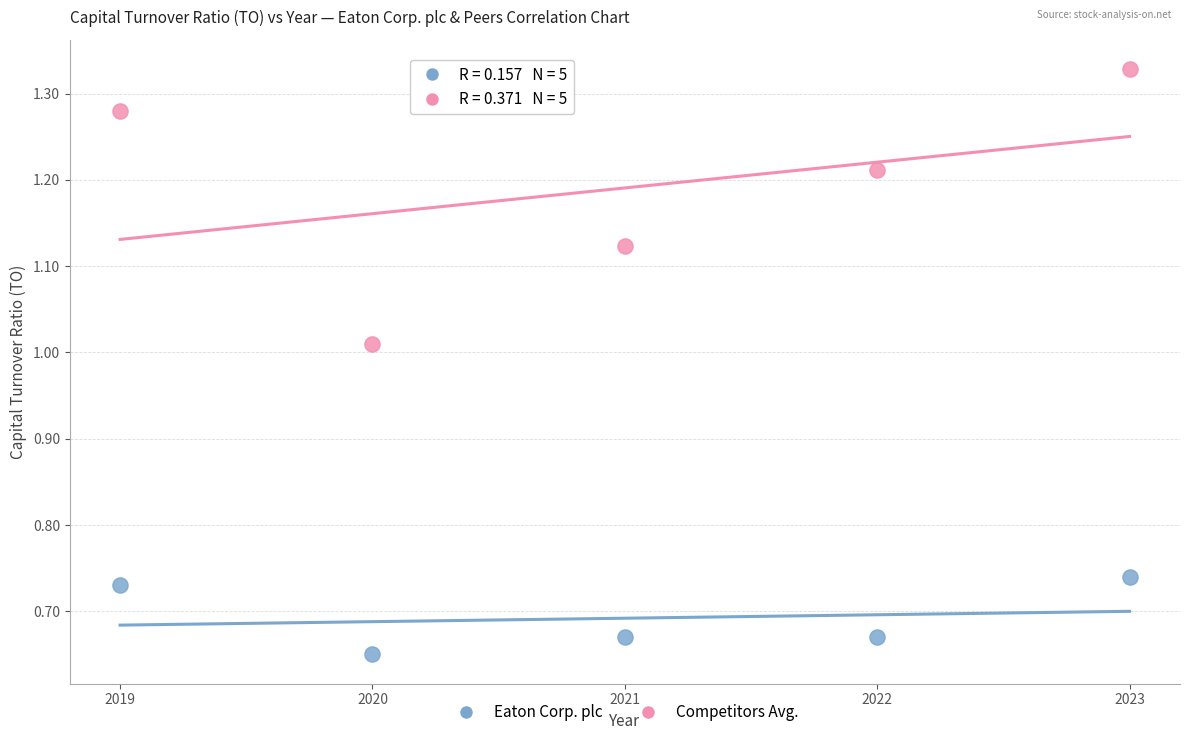

What are all the series names shown in the legend?

Eaton Corp. plc, Competitors Avg.